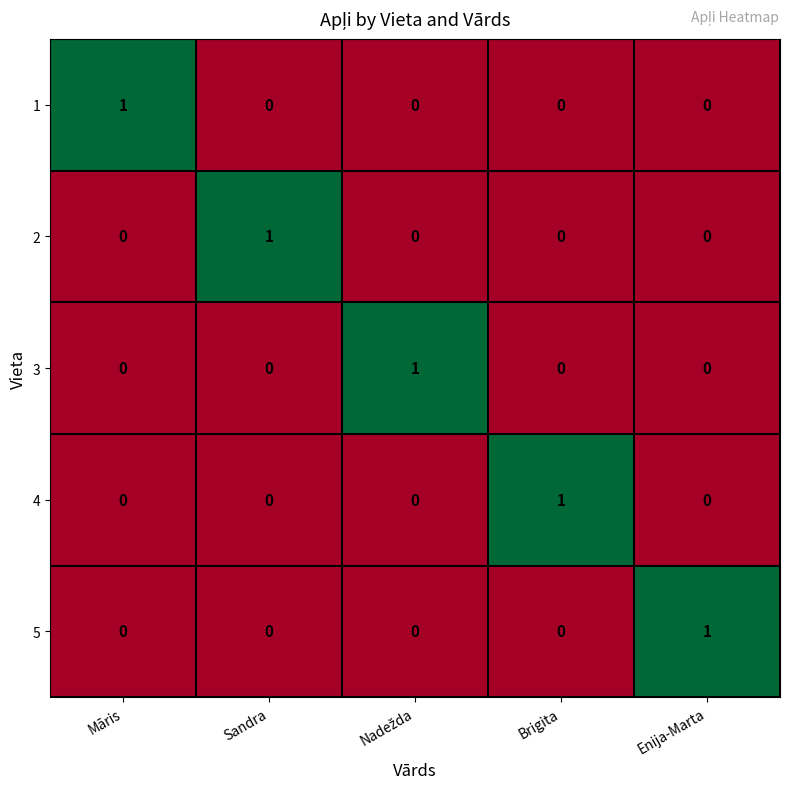

Is it true that 4 equals 2 at Brigita?

False